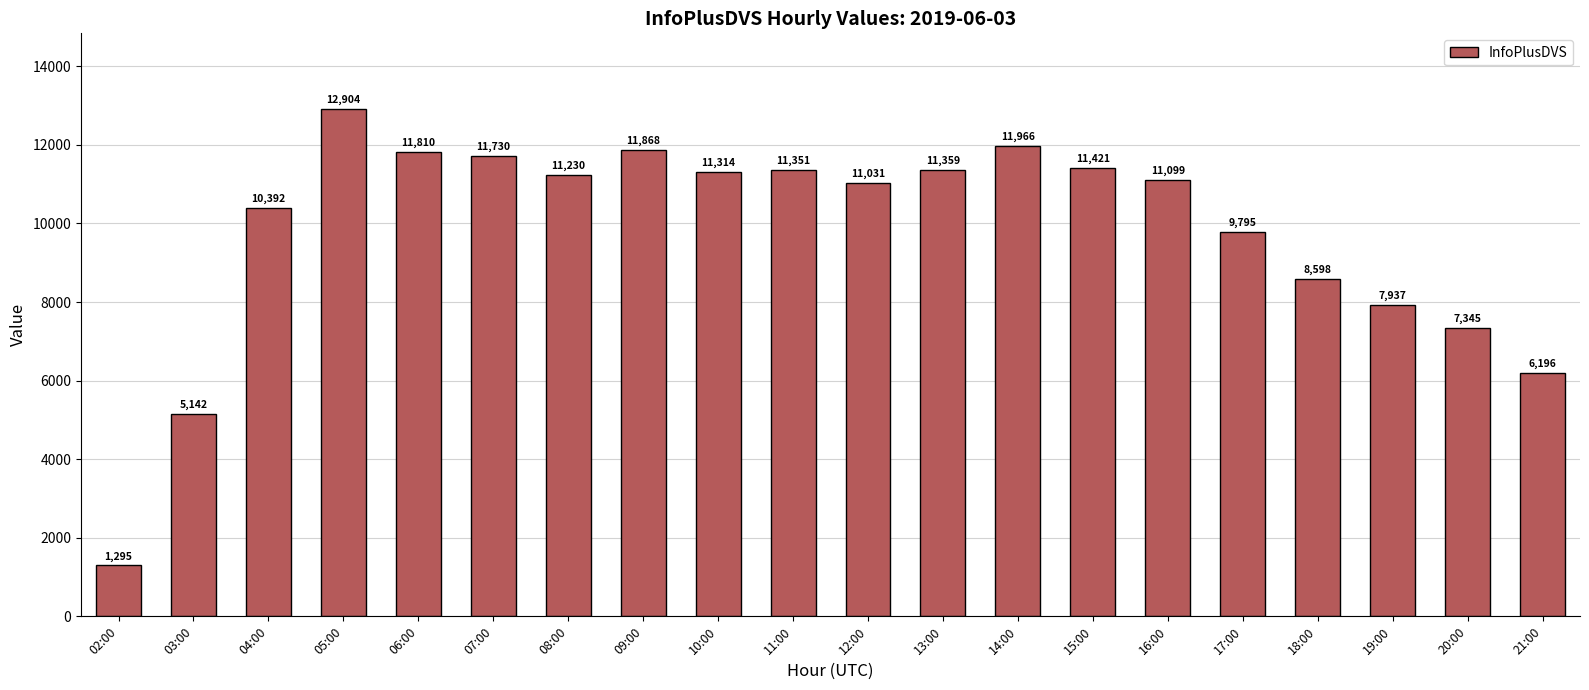

What is the difference between the maximum and second lowest values?

7762